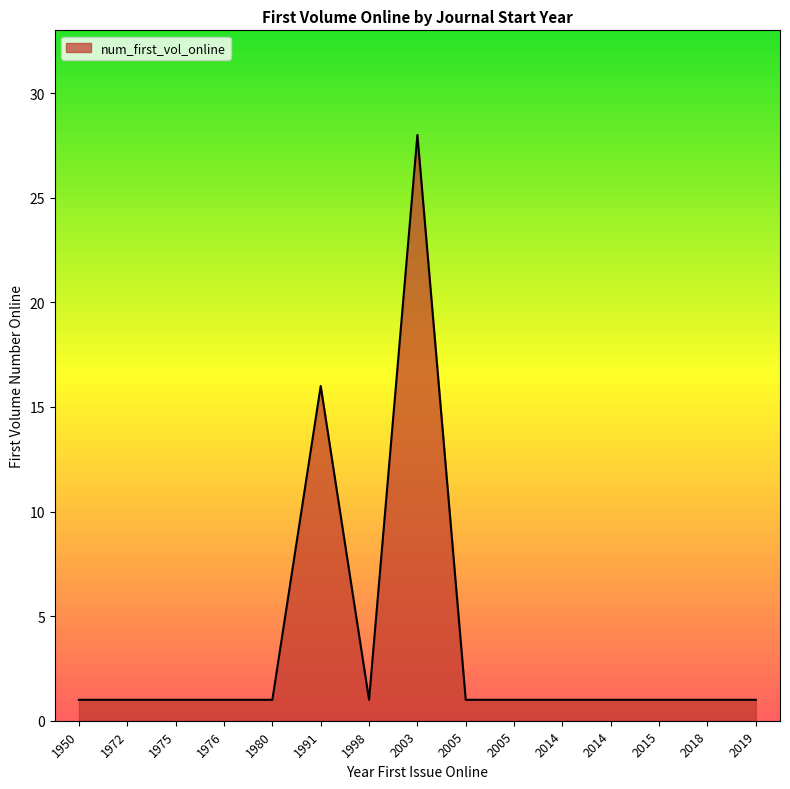

How many lines are shown in the chart?

1